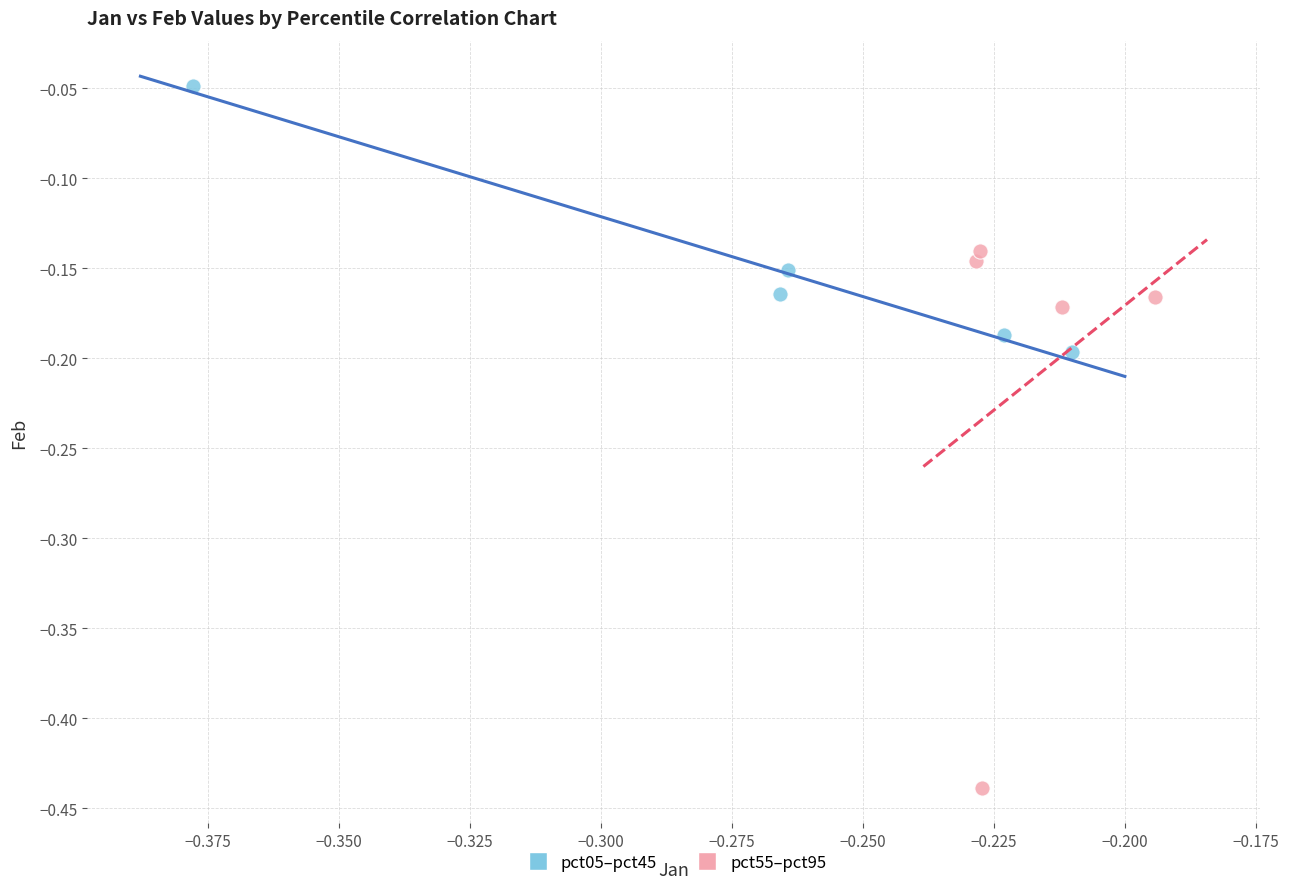

Which series has the largest Y range (max minus min)?

pct55–pct95